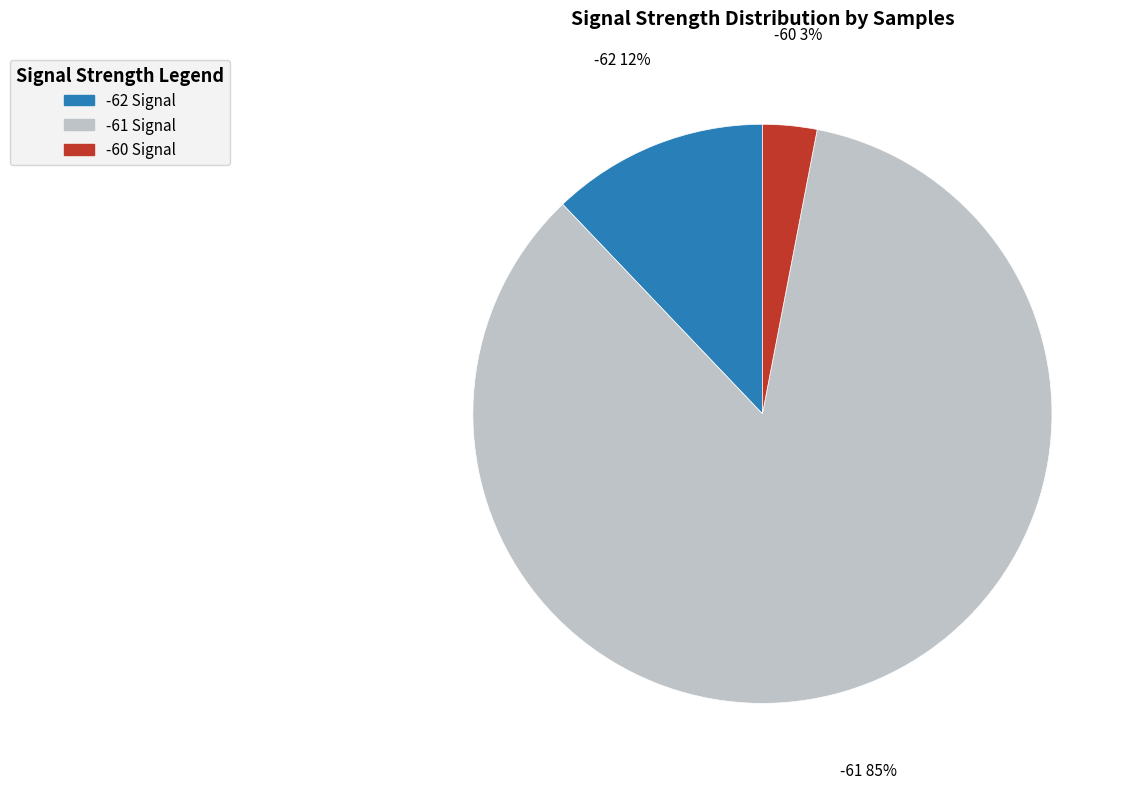

Is it true that -61 Signal is 79% of the pie?

False